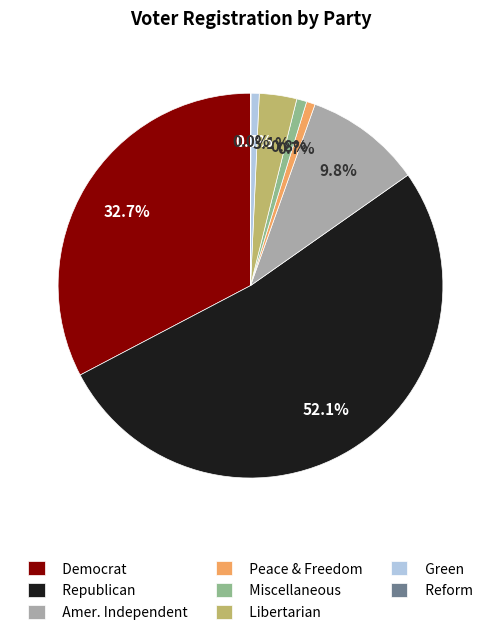

Between Amer. Independent and Peace & Freedom, which is larger?

Amer. Independent